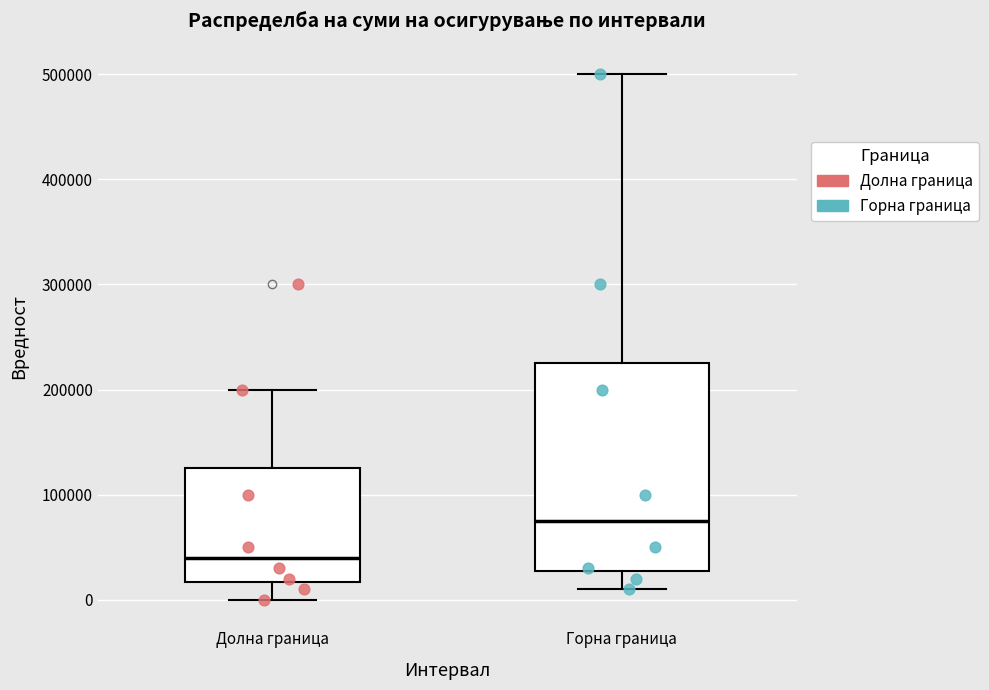

Reading left to right, read every box against the y-axis: the position of its median line, the range the box covers, and the ends of its whiskers. The values are not printed on the chart, so give them approximately, as read against the axis.

Долна граница: median 40000, box 20000 to 130000, whiskers 0 to 200000
Горна граница: median 80000, box 30000 to 230000, whiskers 10000 to 500000